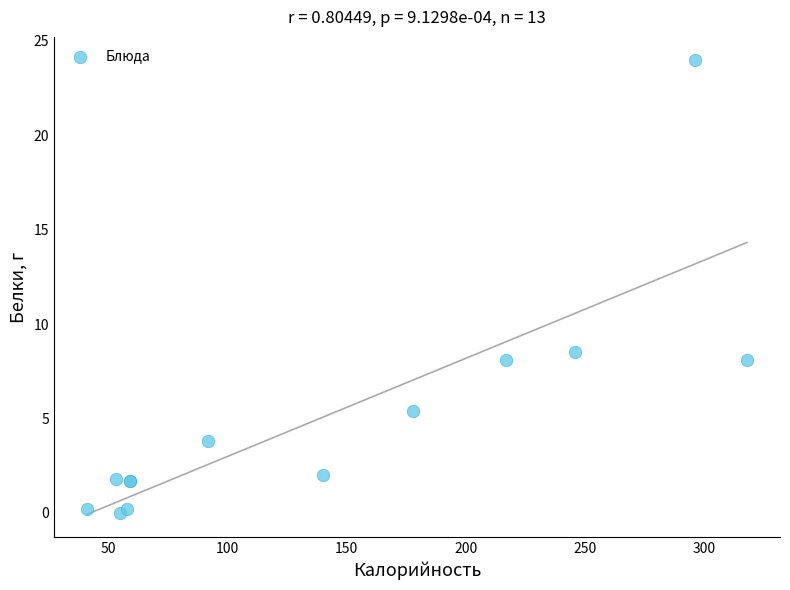

What Y value in the scatter plot is closest to 12?

8.5